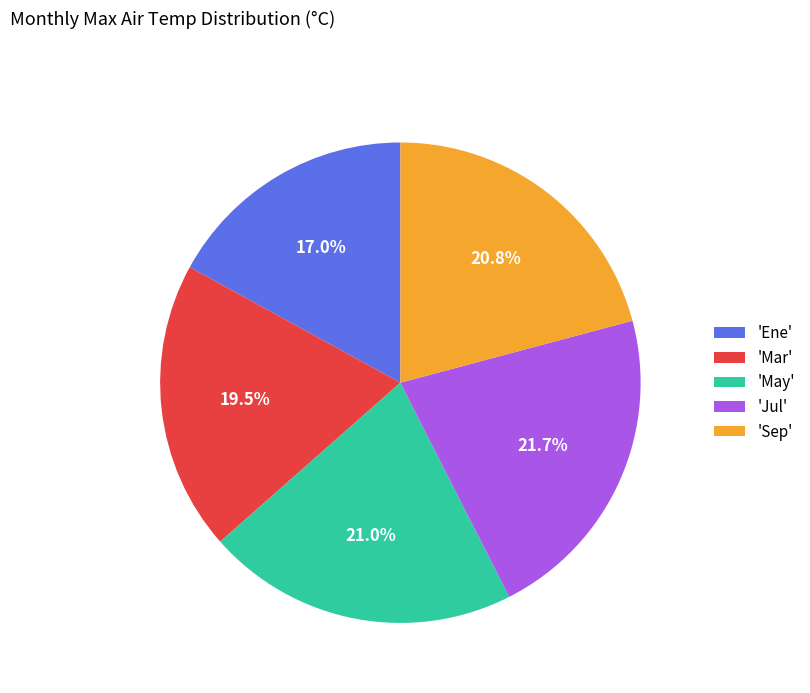

What is the smallest slice in the pie chart?

'Ene'